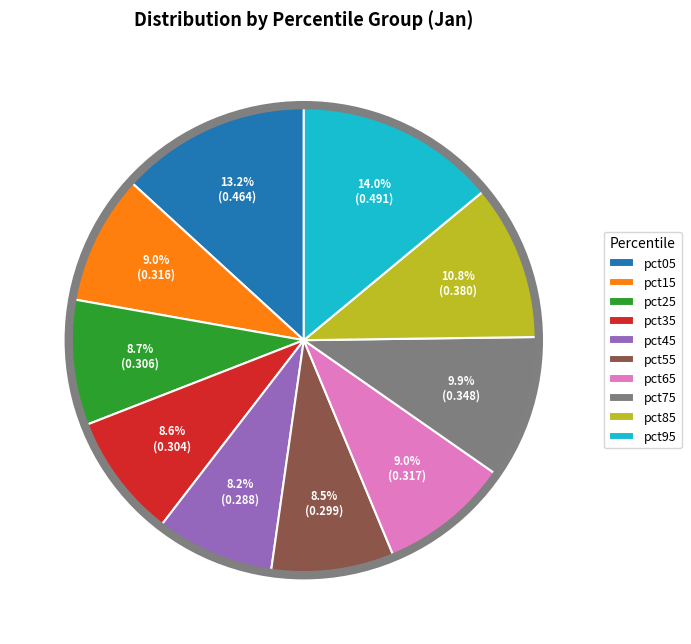

Count the number of slices in the pie.

10